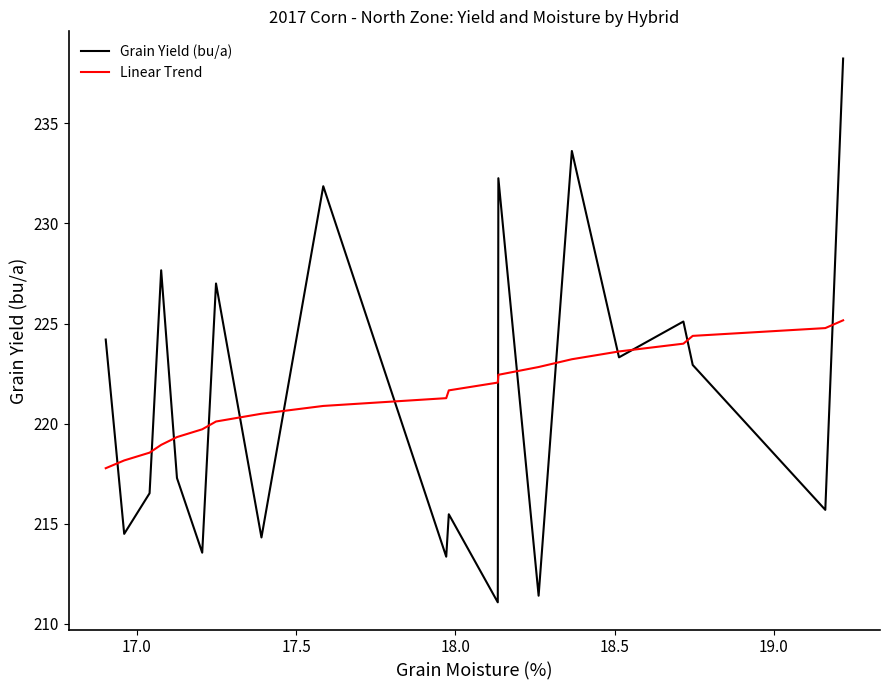

Rank the series by their maximum value, from highest to lowest.

Grain Yield (bu/a), Linear Trend